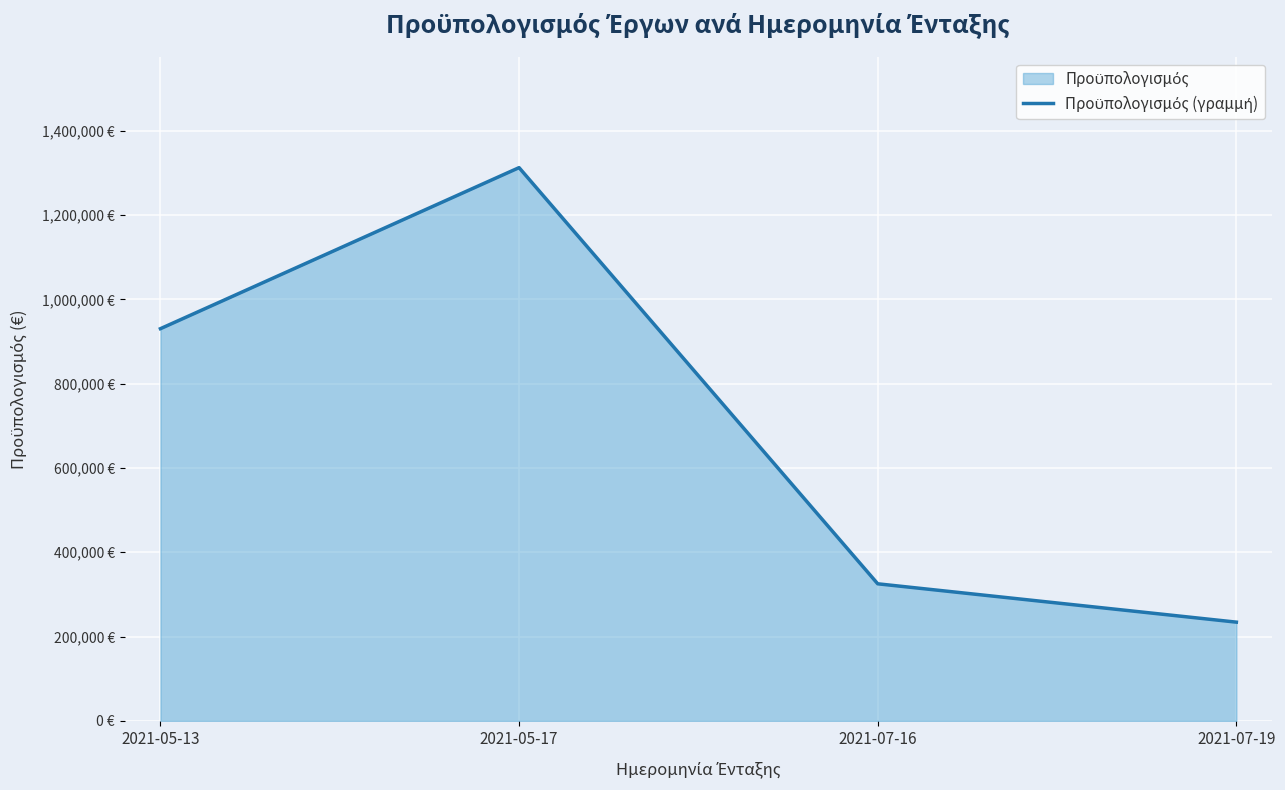

How many data points does each series have?

4